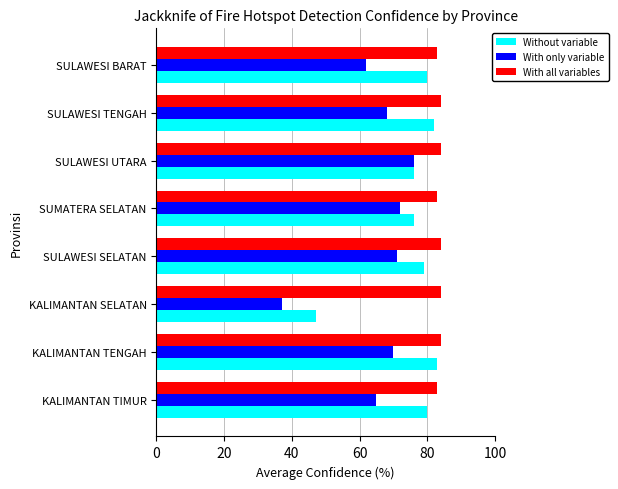

At SULAWESI SELATAN, list the series in order from smallest to largest.

With only variable, Without variable, With all variables